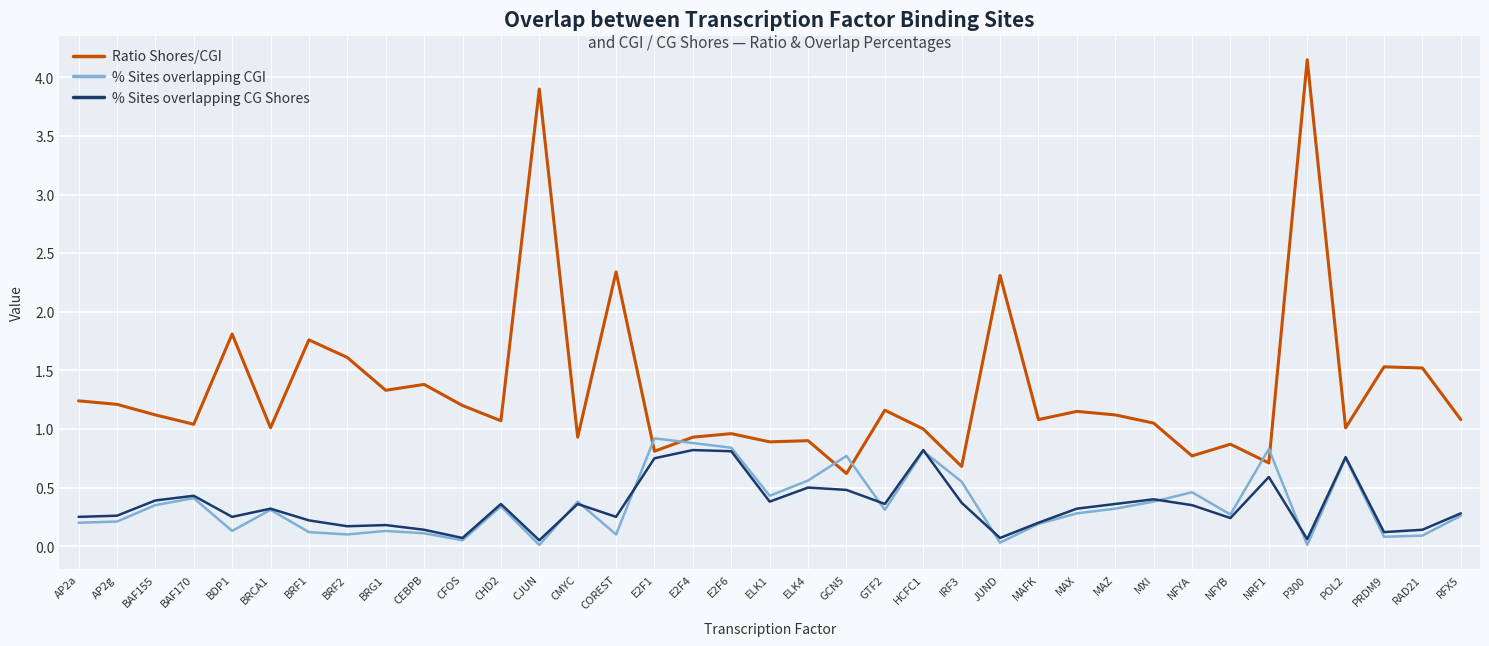

What is the spread (max minus min) of values at BRF1?

1.6